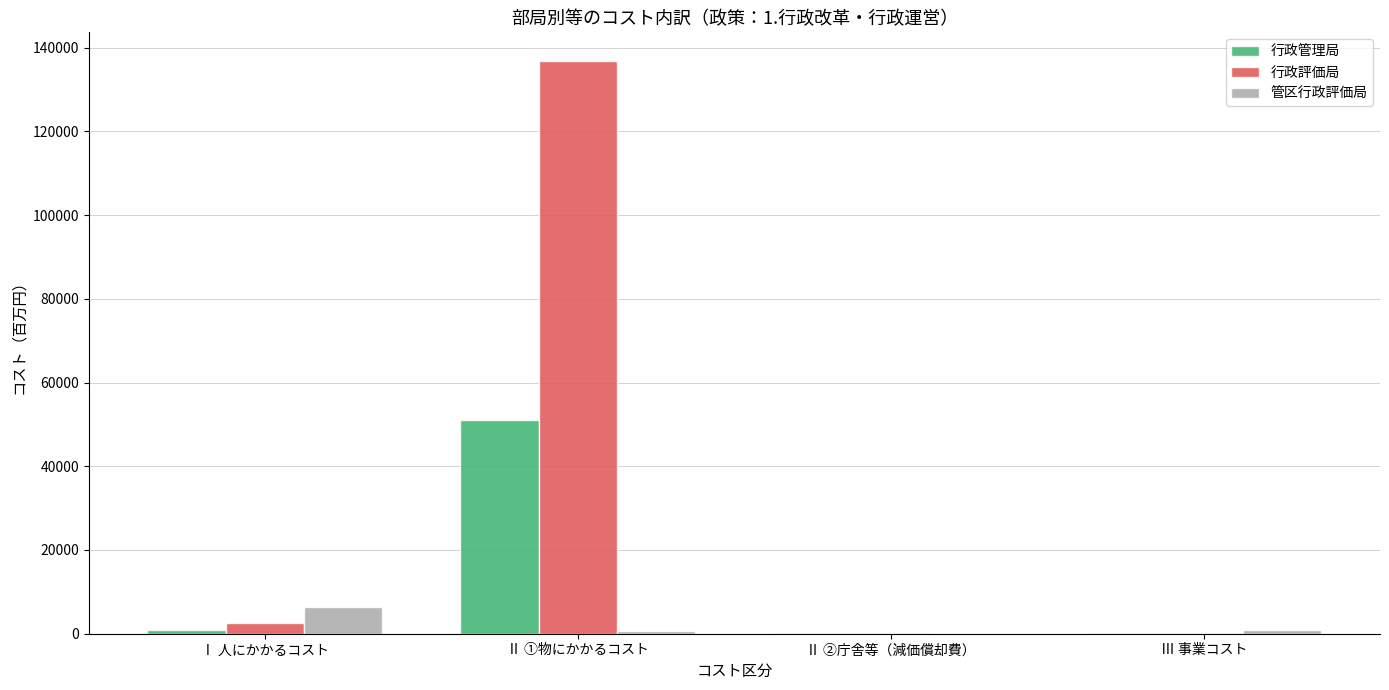

What is the difference between the 行政評価局 values at Ⅱ ②庁舎等（減価償却費） and Ⅲ 事業コスト?

17